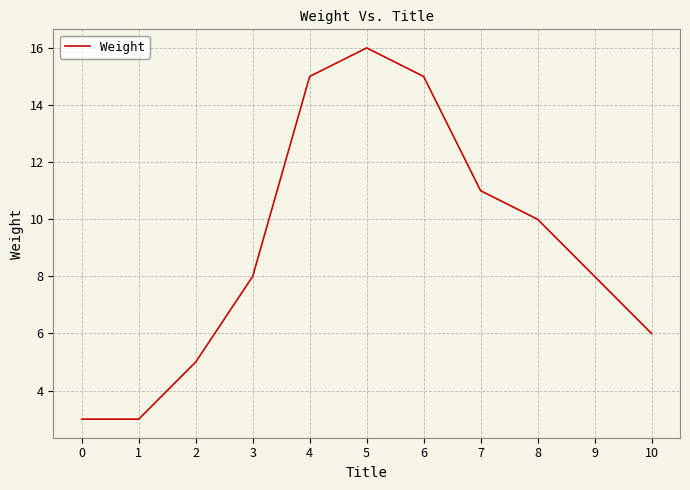

What is the change in value from 0 to 8?

+7